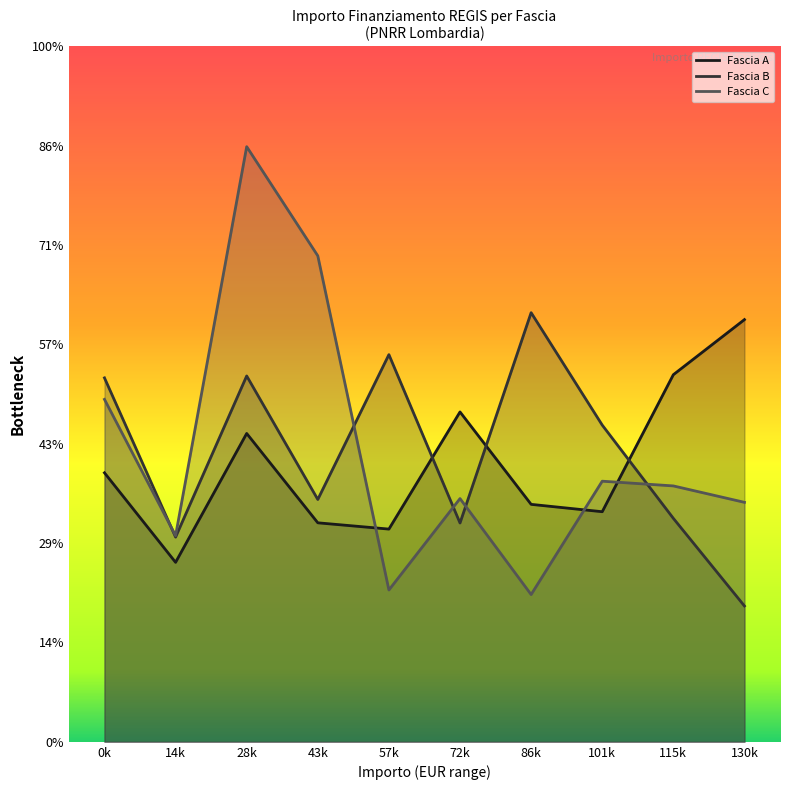

Reading right to left, extract all data points from this chart.

Fascia A: 84977.9	73886.6	46312.5	47794.5	66393.6	42816.5	44080.6	62062.4	36123.8	54144.9
Fascia B: 27342.9	44978.7	63747.5	86371.0	44036.1	77926.5	48776.3	73636.1	41196.6	73250.1
Fascia C: 48200.6	51504.7	52455.4	29640.7	48957.9	30558.8	97812.0	119783.4	41496.0	68925.6